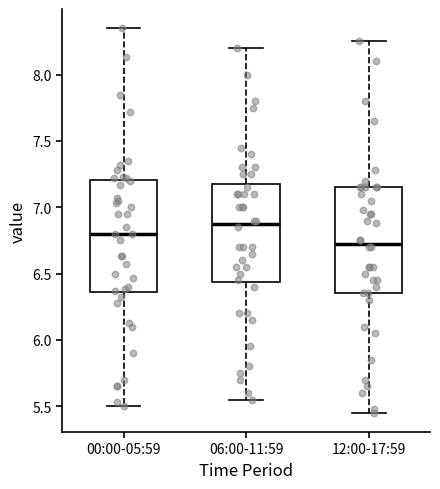

Which box's median line is the lowest?

12:00-17:59